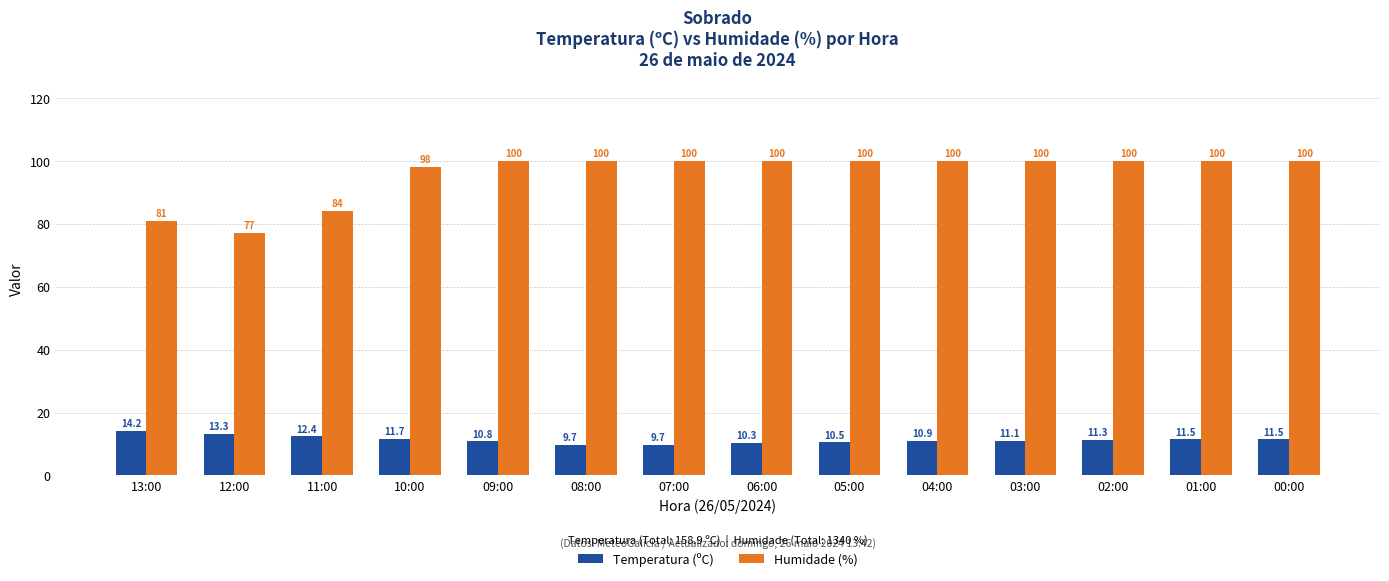

What is the smallest value displayed?

9.7